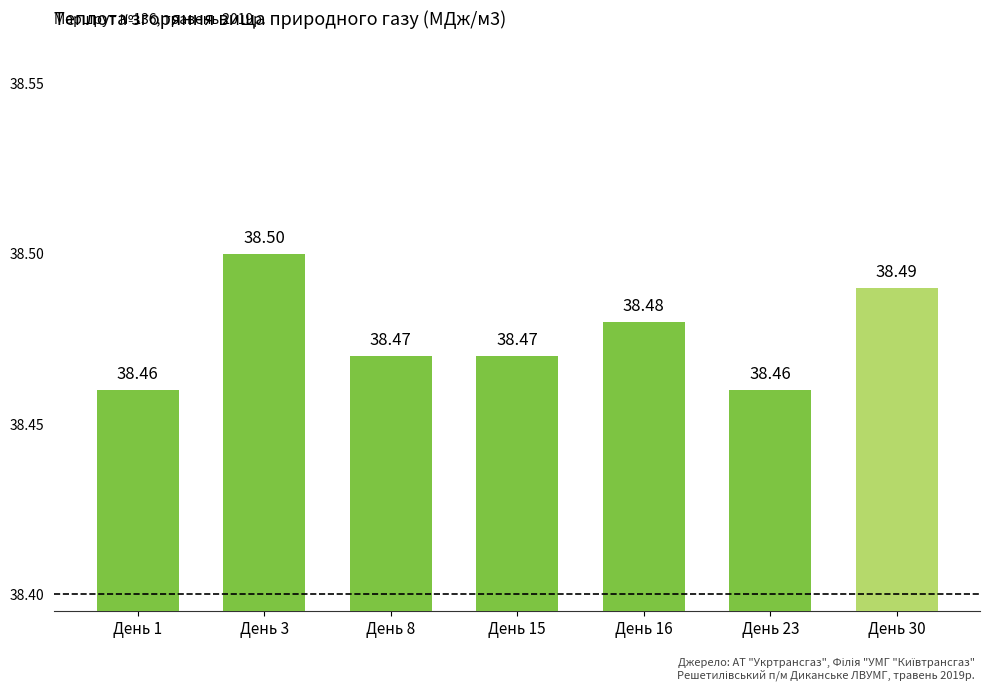

Which has a higher value, День 1 or День 3?

День 3